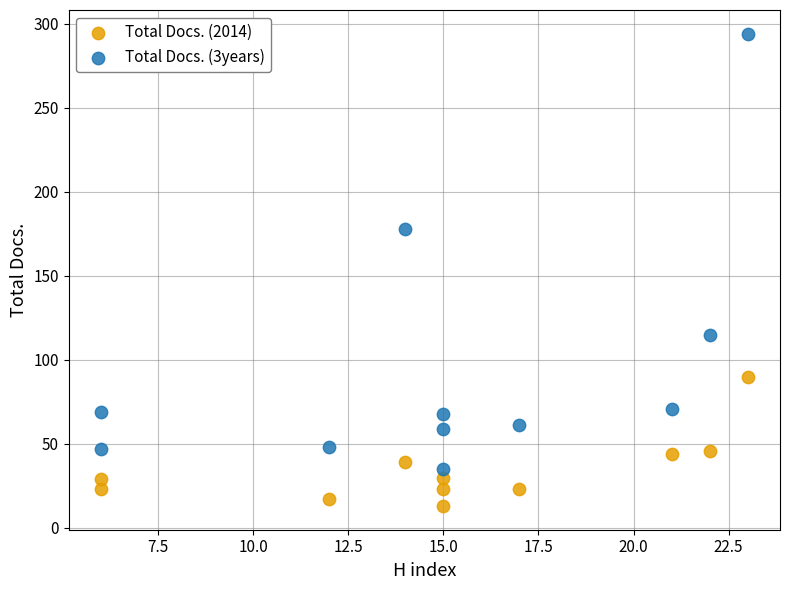

Across all data points, what is the range of X values (max minus min)?

17